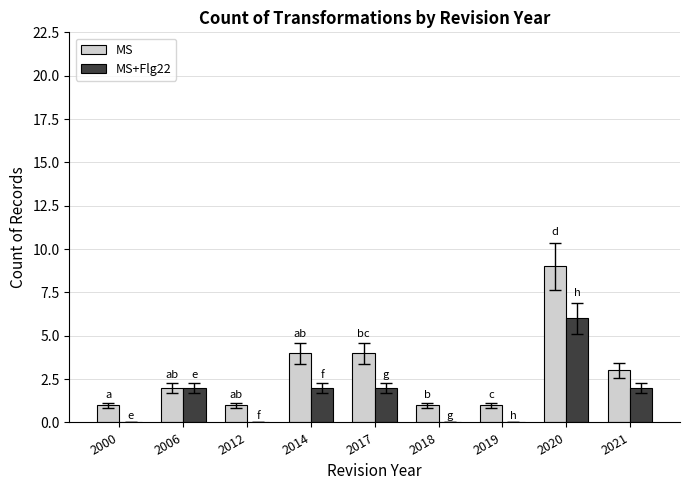

Reading left to right, extract all data points from this chart.

MS: 2000=1	2006=2	2012=1	2014=4	2017=4	2018=1	2019=1	2020=9	2021=3
MS+Flg22: 2000=0	2006=2	2012=0	2014=2	2017=2	2018=0	2019=0	2020=6	2021=2